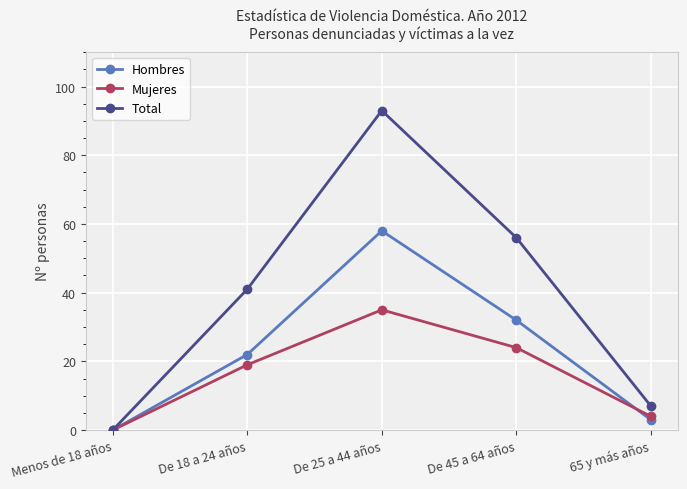

Is the value of Hombres at De 45 a 64 años greater than the value of Total at De 45 a 64 años?

No